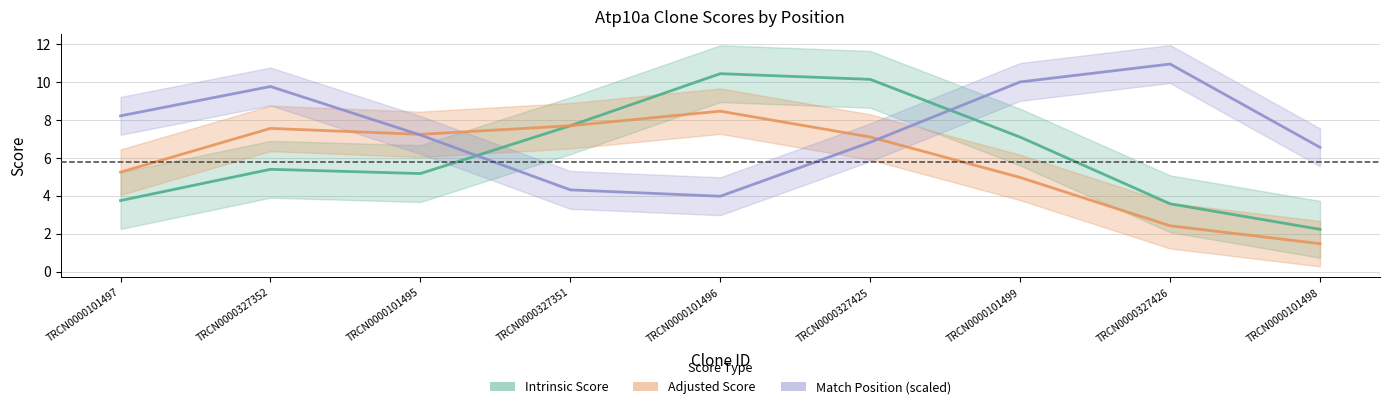

Rank the categories by Adjusted Score value from lowest to highest.

TRCN0000101498, TRCN0000327426, TRCN0000101499, TRCN0000101497, TRCN0000327425, TRCN0000101495, TRCN0000327352, TRCN0000327351, TRCN0000101496